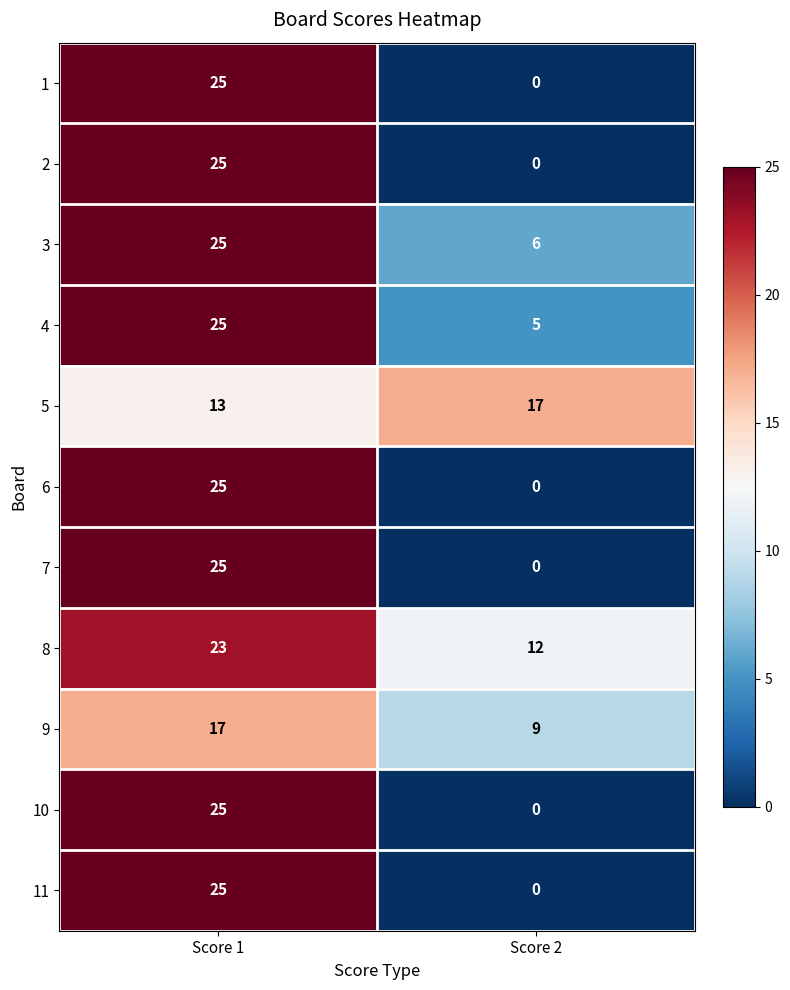

True or false: 5 has a value of 17 at Score 2.

True